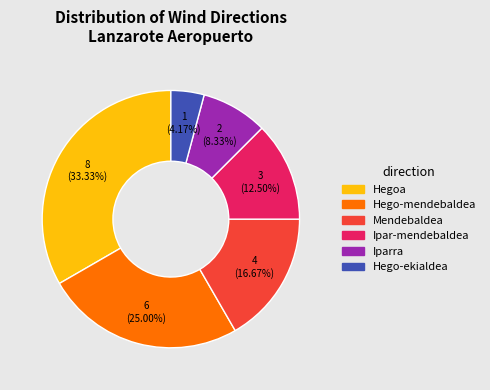

What is the ratio of the value at Hego-mendebaldea to the value at Hego-ekialdea?

6.0